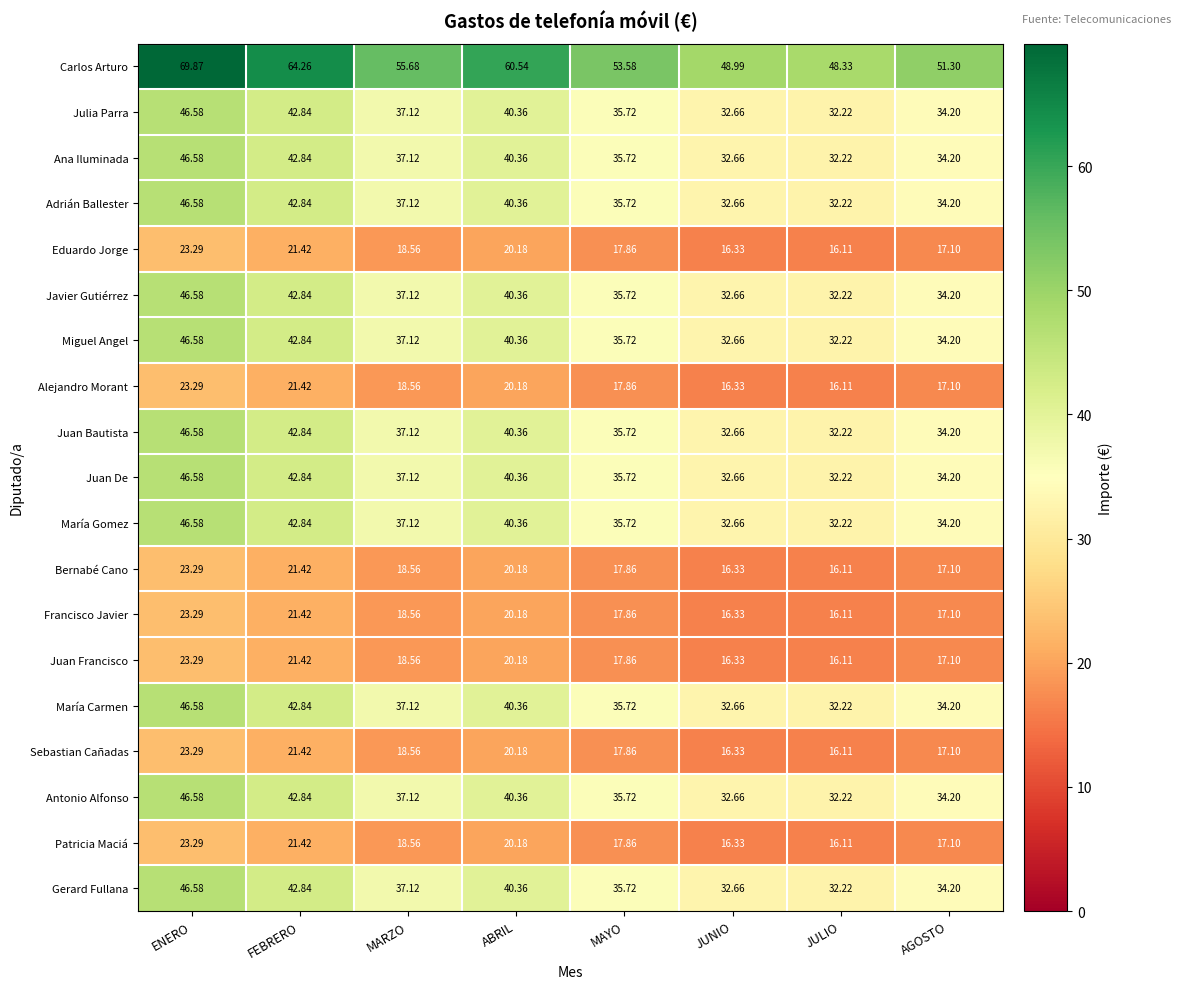

Between MAYO and AGOSTO, which series saw the biggest shift?

Carlos Arturo